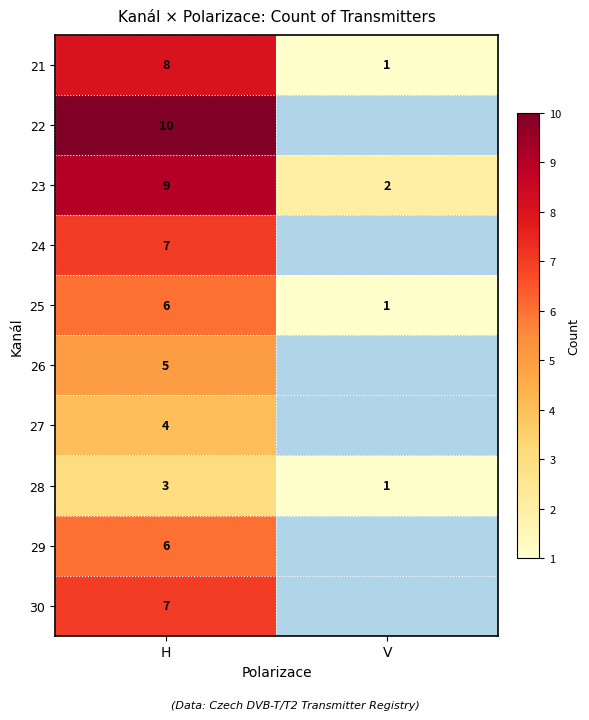

True or false: 30 has a value of 4.5 at H.

False